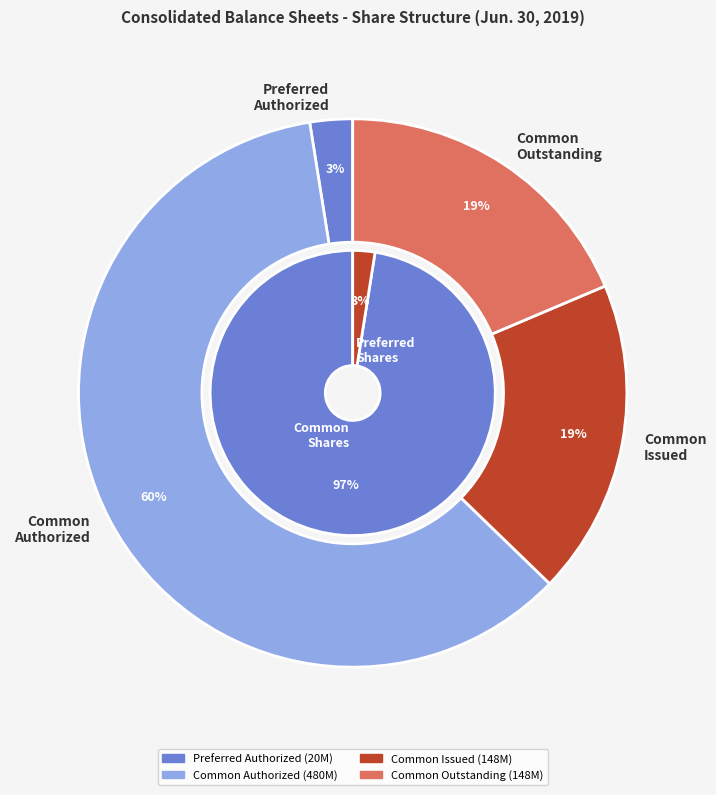

The Common Stock Authorized slice represents 60% of the pie. True or false?

True